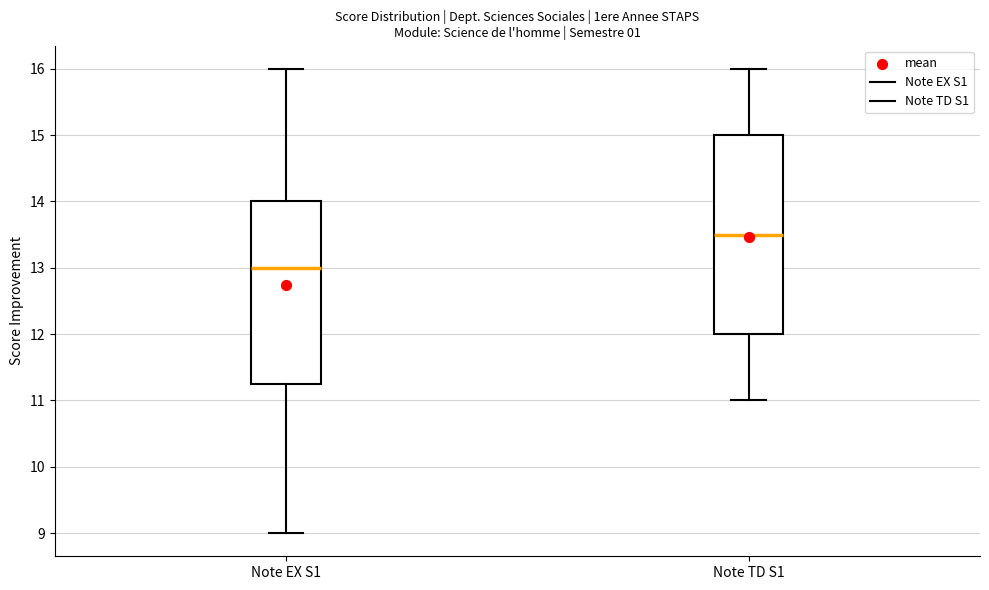

Comparing the boxes themselves (not the whiskers), which one is the tallest?

Note TD S1